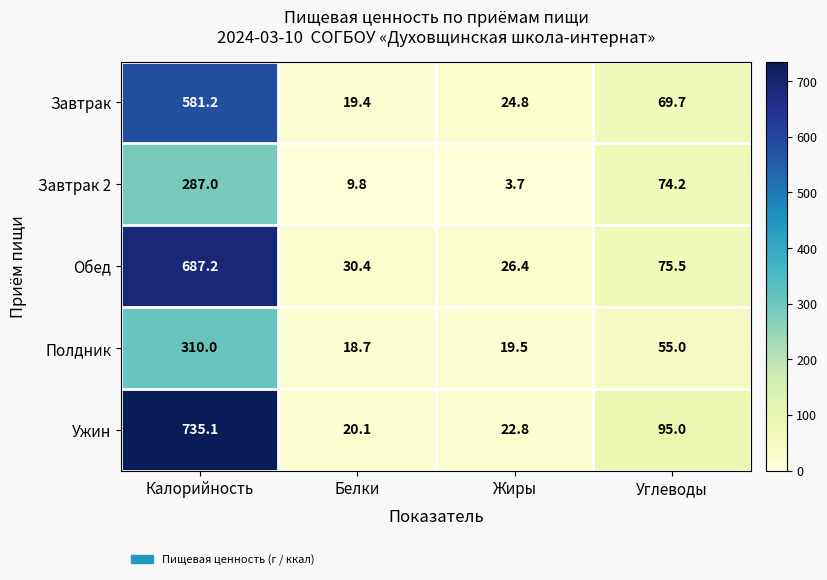

How many values in the Обед series exceed 75?

2